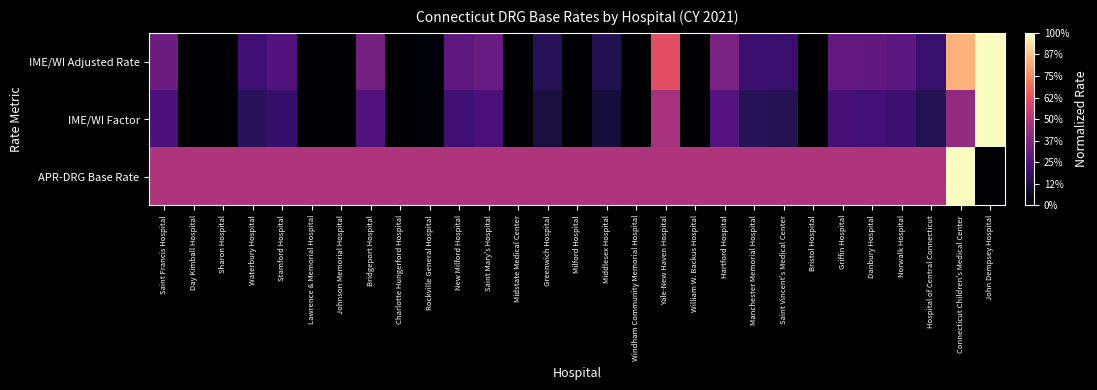

How many series are shown in this chart?

3